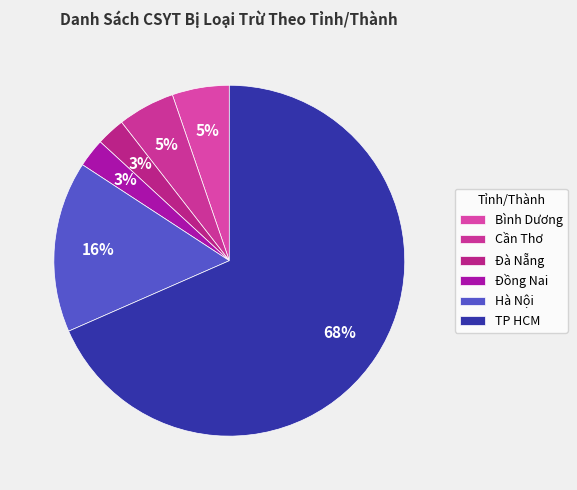

Combined, what portion of the pie is Bình Dương and TP HCM?

73.7%